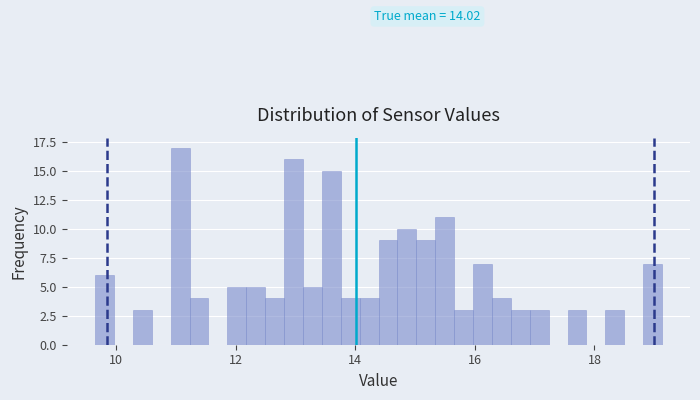

Read against the x-axis, roughly where is the centre of the tallest bar?

11.0